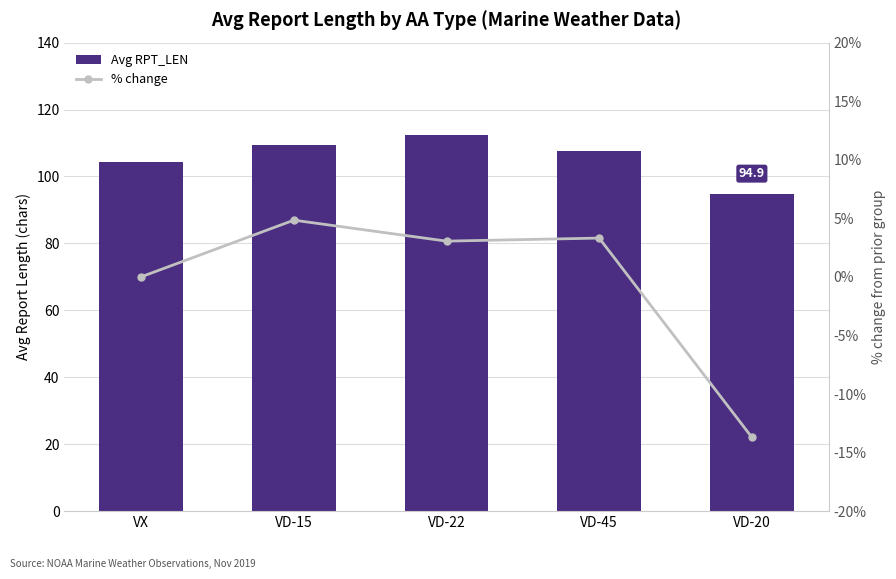

What is the maximum value shown in the chart?

112.5